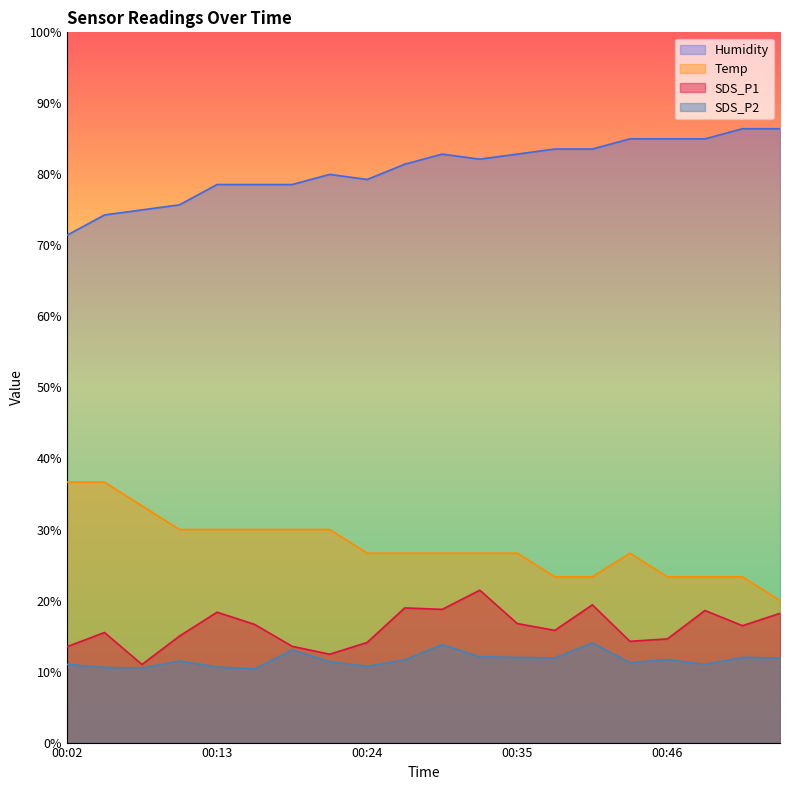

Which series has the largest range (max minus min)?

Temp